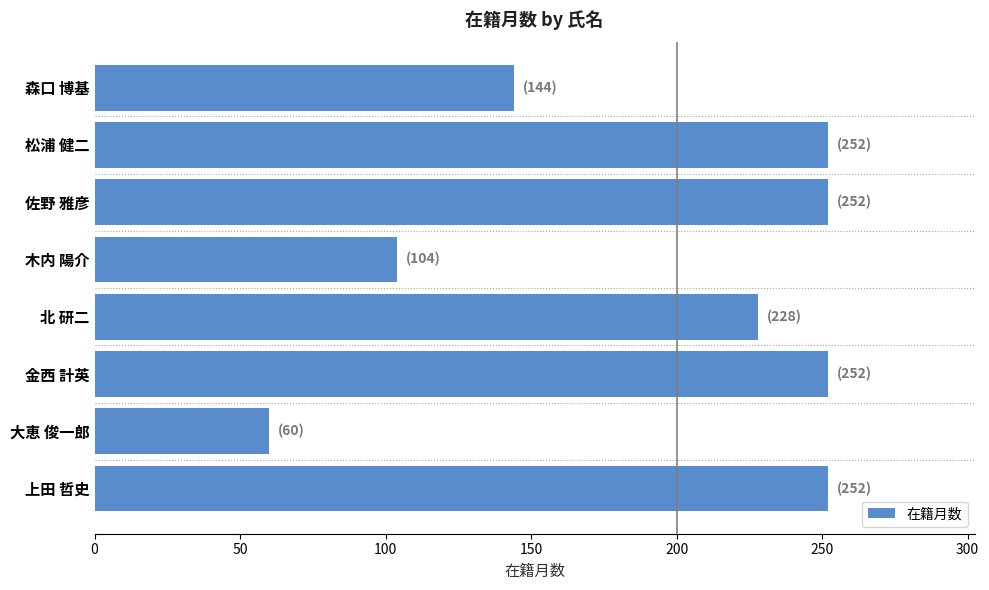

What is the difference between the maximum and second lowest values?

148